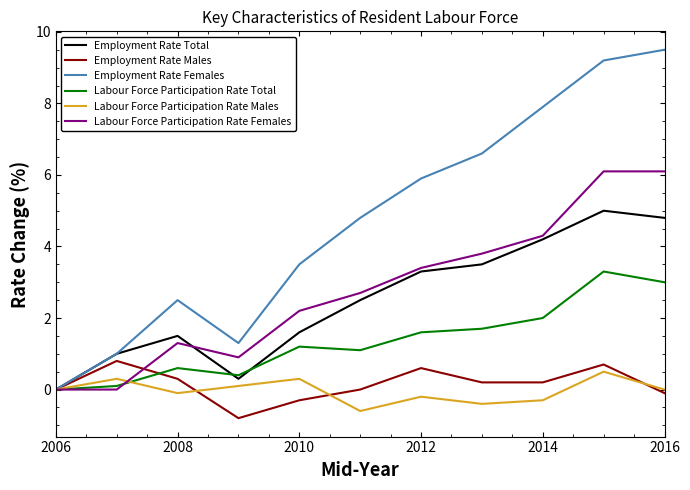

What are all the series names shown in the legend?

Employment Rate Total, Employment Rate Males, Employment Rate Females, Labour Force Participation Rate Total, Labour Force Participation Rate Males, Labour Force Participation Rate Females